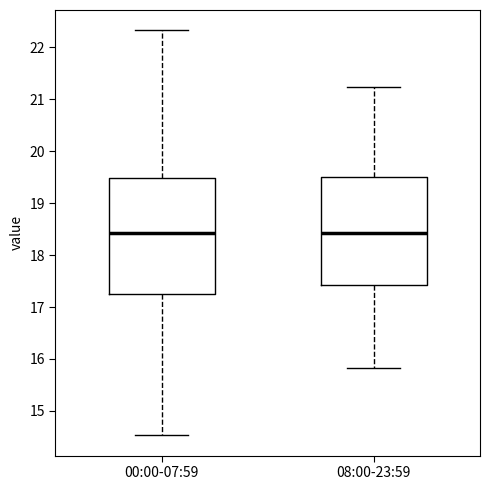

Where does the lower whisker of the box for 00:00-07:59 end on the y-axis? The values are not printed on the chart, so give them approximately, as read against the axis.

14.5